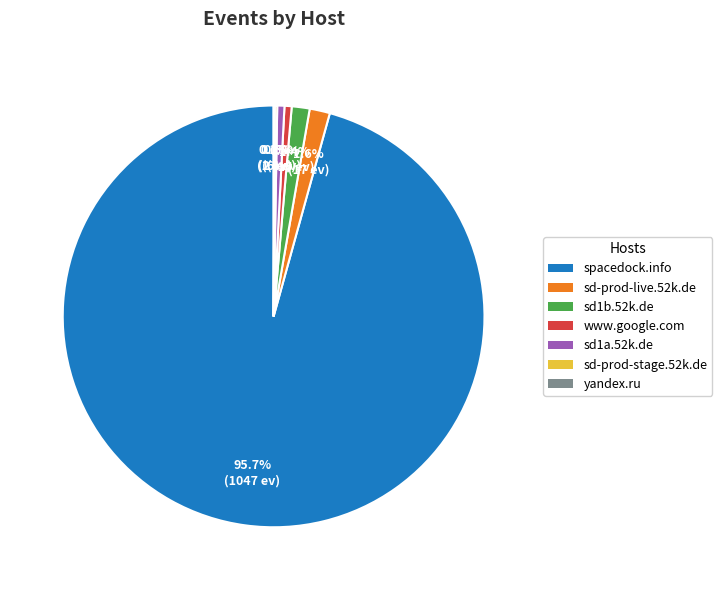

Does any single category account for the majority?

Yes